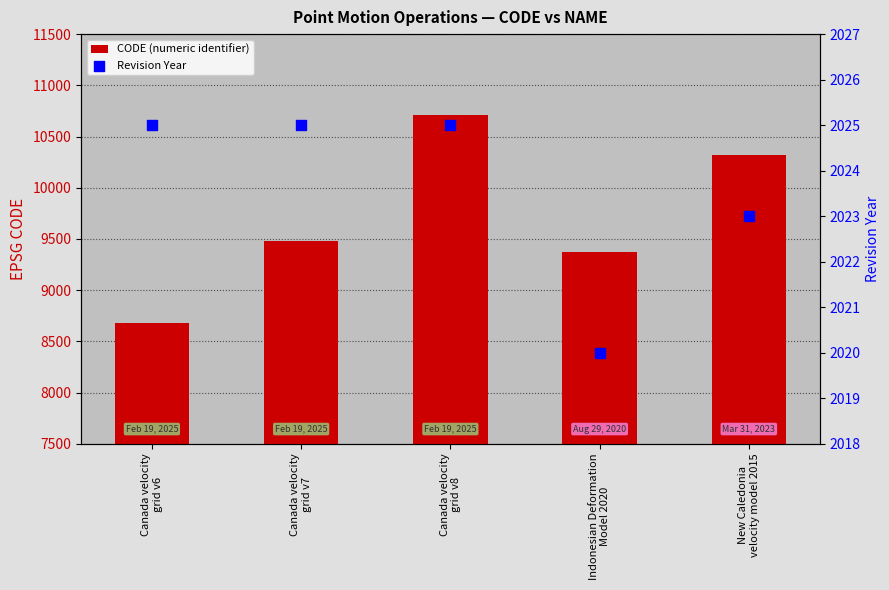

Which series reaches the minimum Y coordinate?

Revision Year